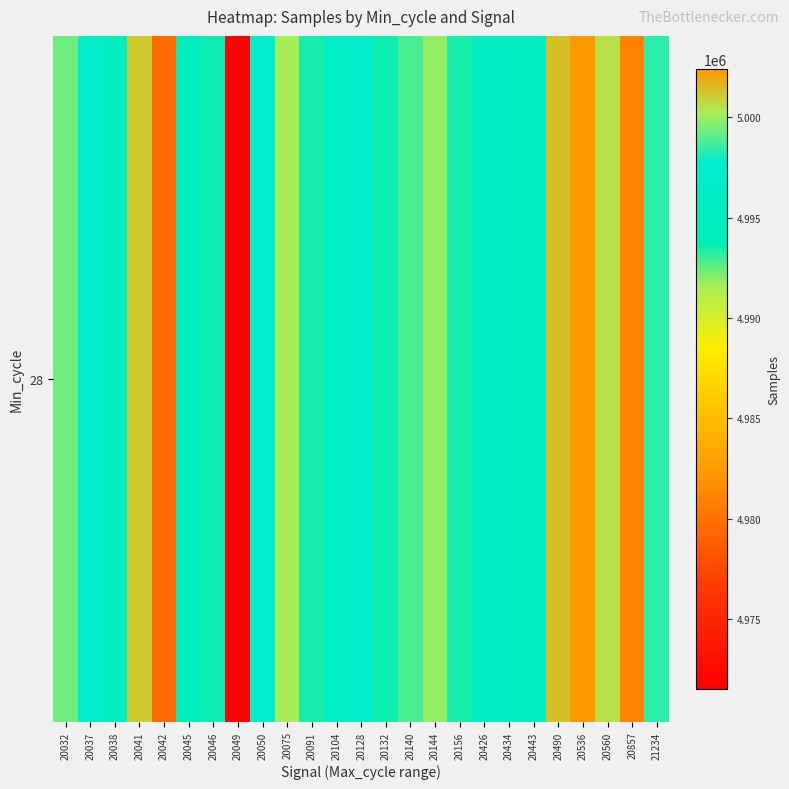

Reading left to right, list all the values displayed in this chart.

20032=4999378	20037=4997225	20038=4995630	20041=5001167	20042=4979614	20045=4994323	20046=4993551	20049=4971535	20050=4997638	20075=4991605	20091=4993380	20104=4996832	20128=4997196	20132=4993597	20140=4992795	20144=4991911	20156=4993477	20426=4995725	20434=4995822	20443=4995518	20490=5001356	20536=5002426	20560=5000511	20857=4981055	21234=4998337